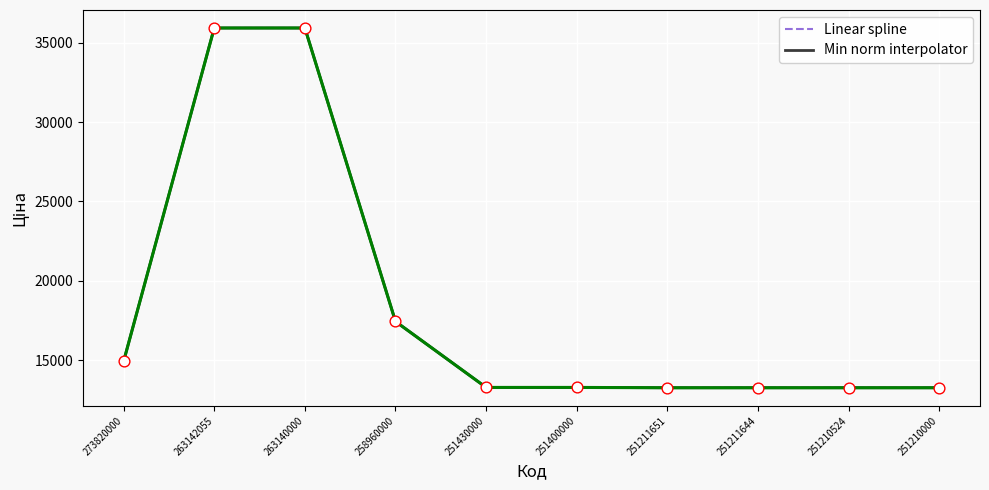

At which category is the sum across all series the highest?

263142055